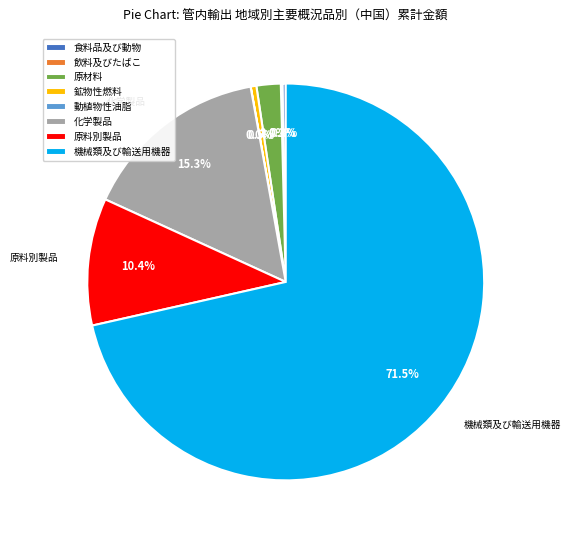

What is the largest slice in the pie chart?

機械類及び輸送用機器